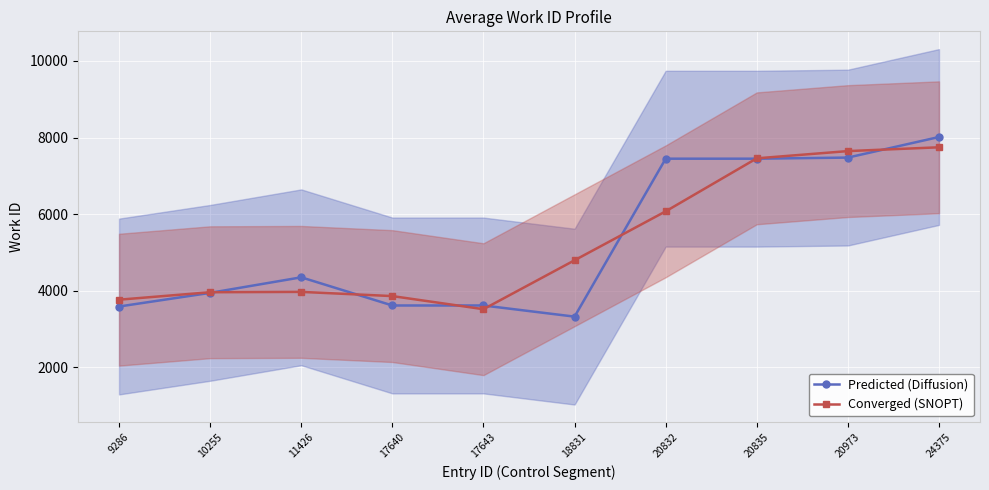

Between 17643 and 11426, which is larger?

11426